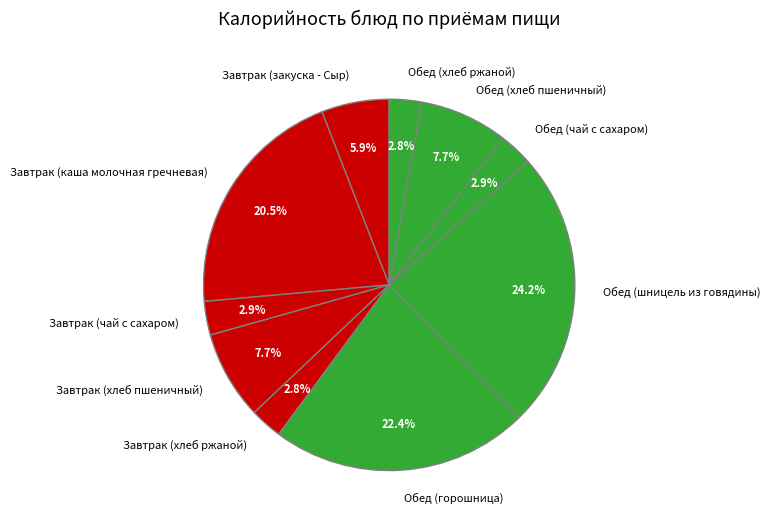

The Завтрак (закуска - Сыр) slice represents 6% of the pie. True or false?

True